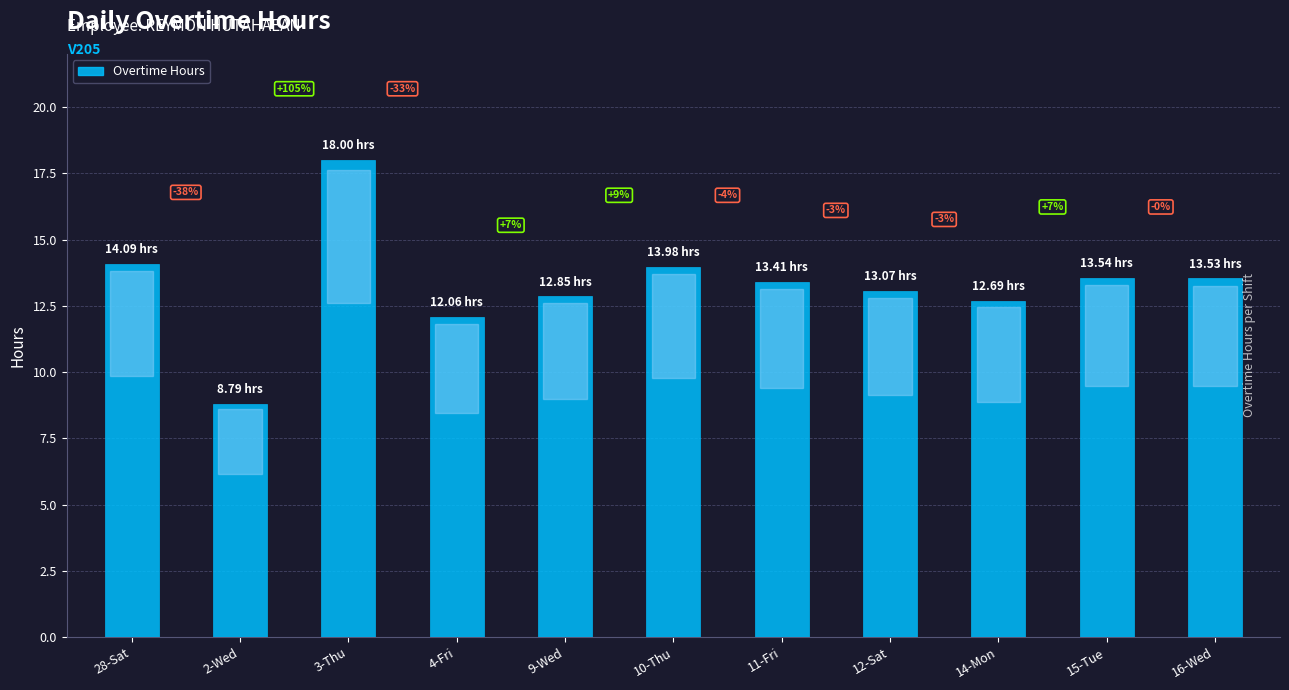

What position from the right is 14-Mon?

3